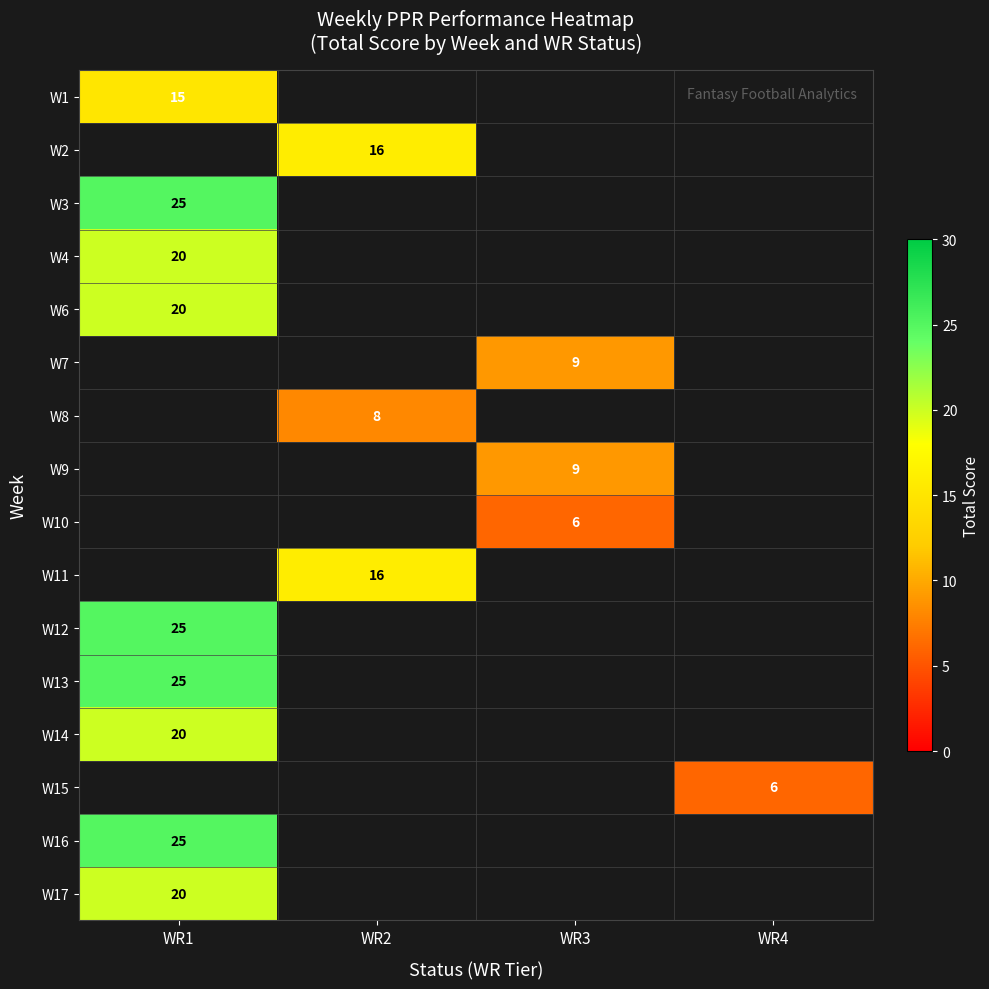

The W15 series shows 10 at WR4. True or false?

False